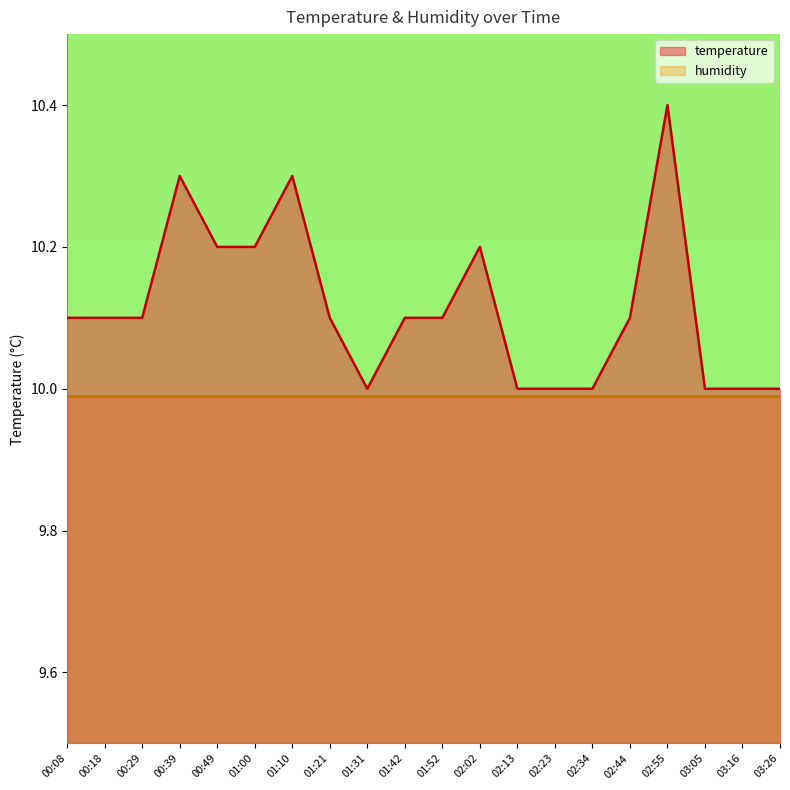

Reading left to right, what are all the values shown in this chart?

10.1	10.1	10.1	10.3	10.2	10.2	10.3	10.1	10.0	10.1	10.1	10.2	10.0	10.0	10.0	10.1	10.4	10.0	10.0	10.0